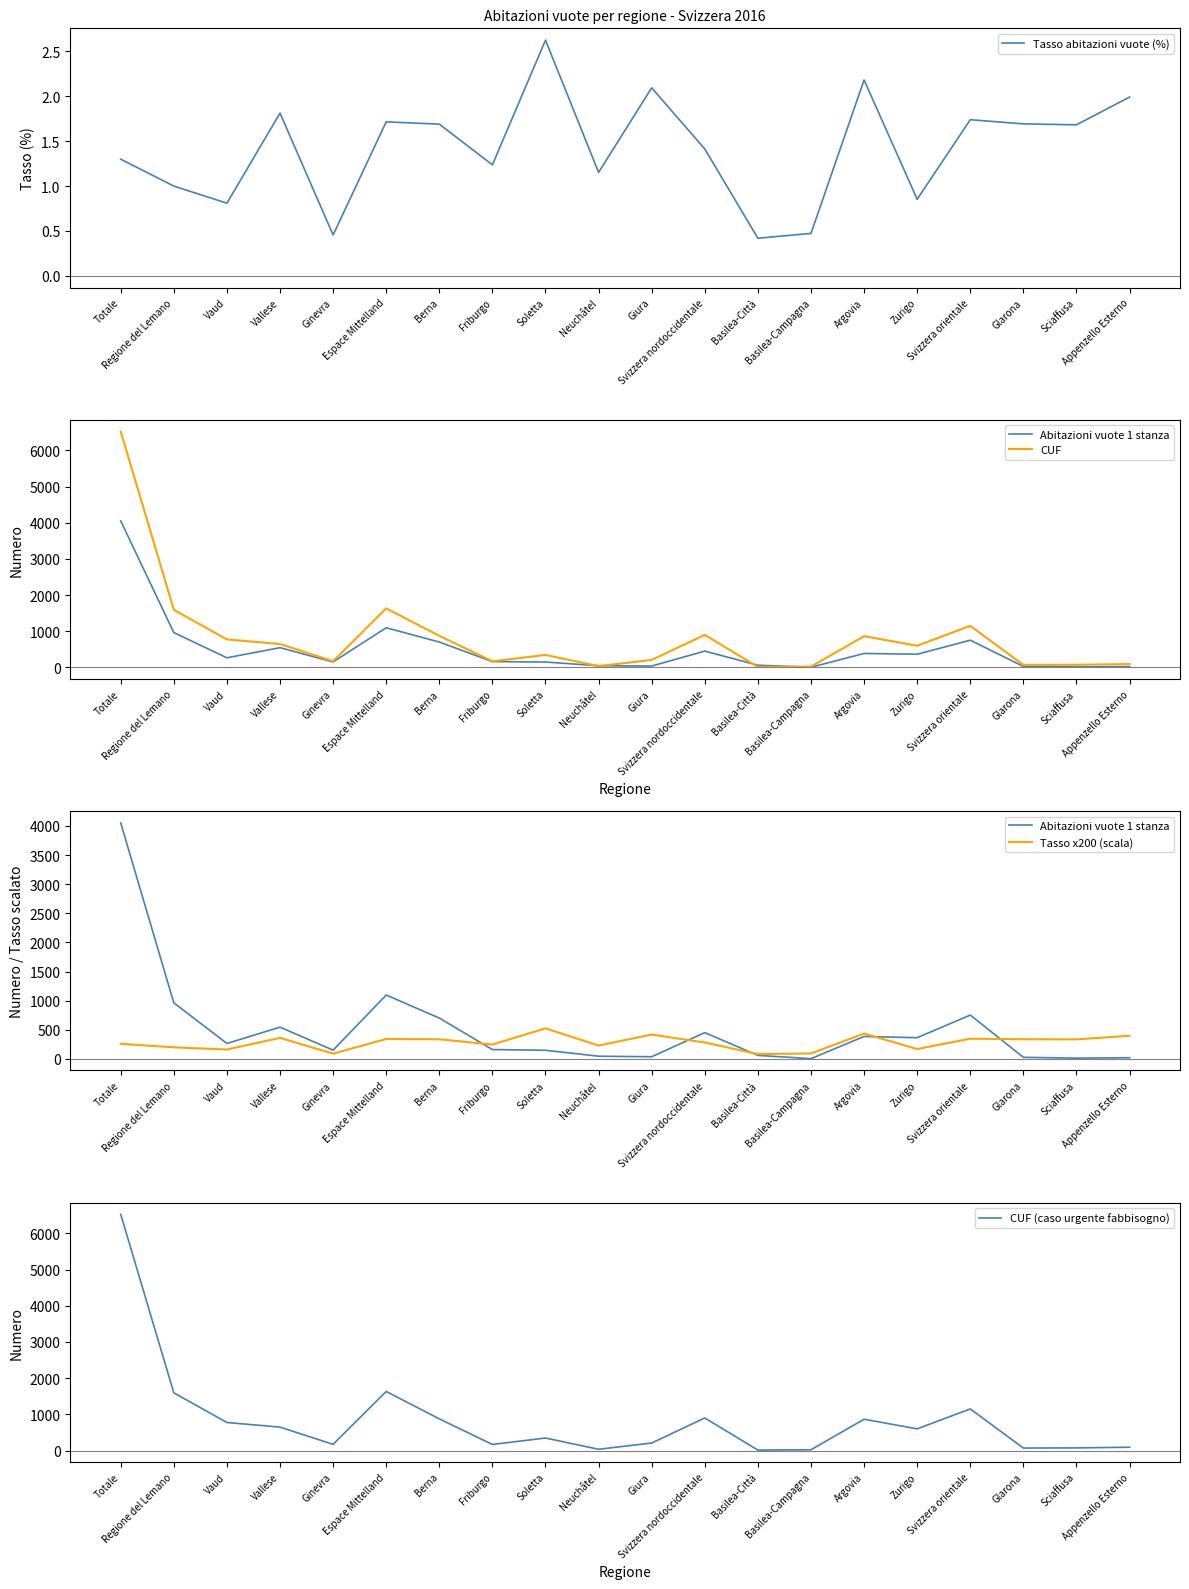

After their last crossing, which series has the higher values: CUF or Abitazioni vuote 1 stanza?

CUF